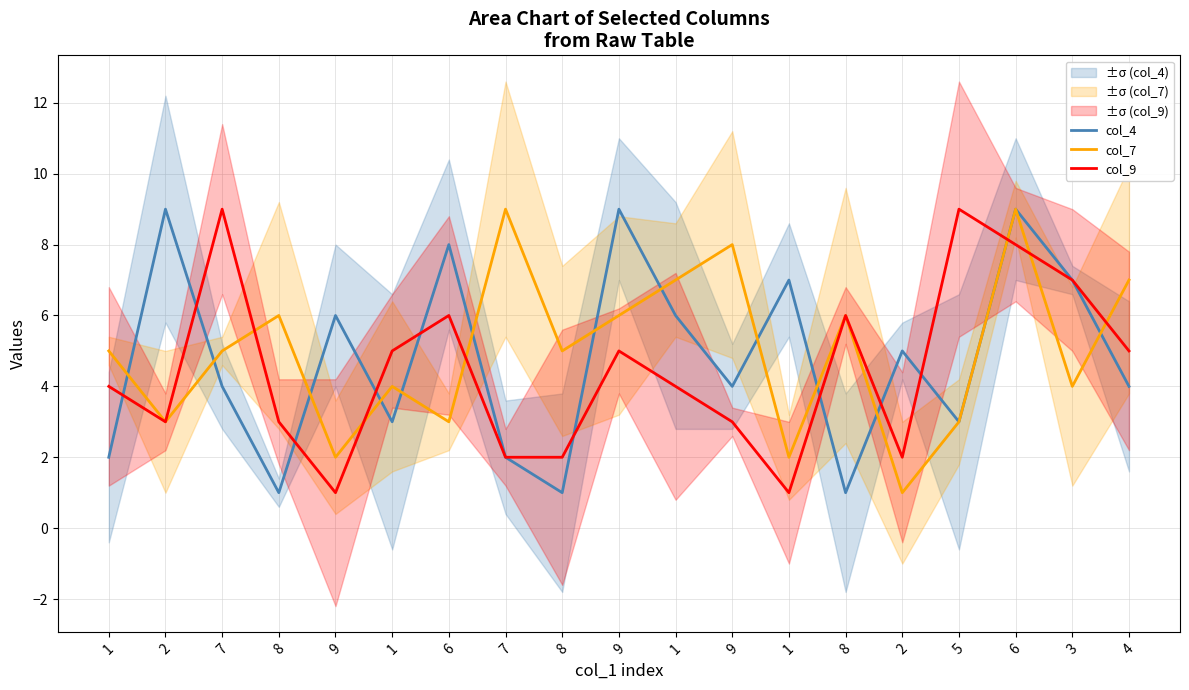

What is the label of the 5th point from the right?

2